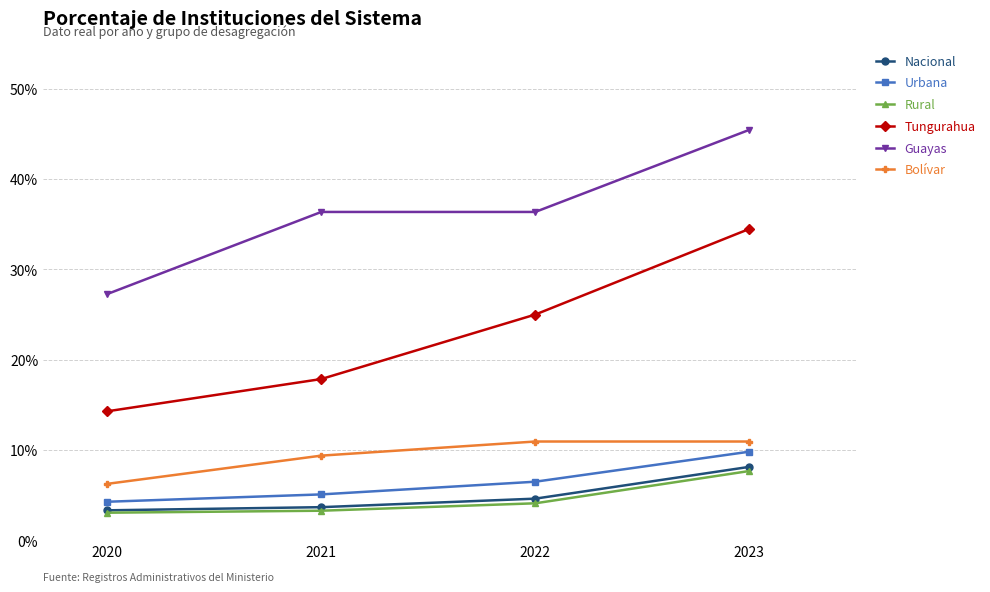

True or false: Nacional and Guayas intersect in this chart.

False